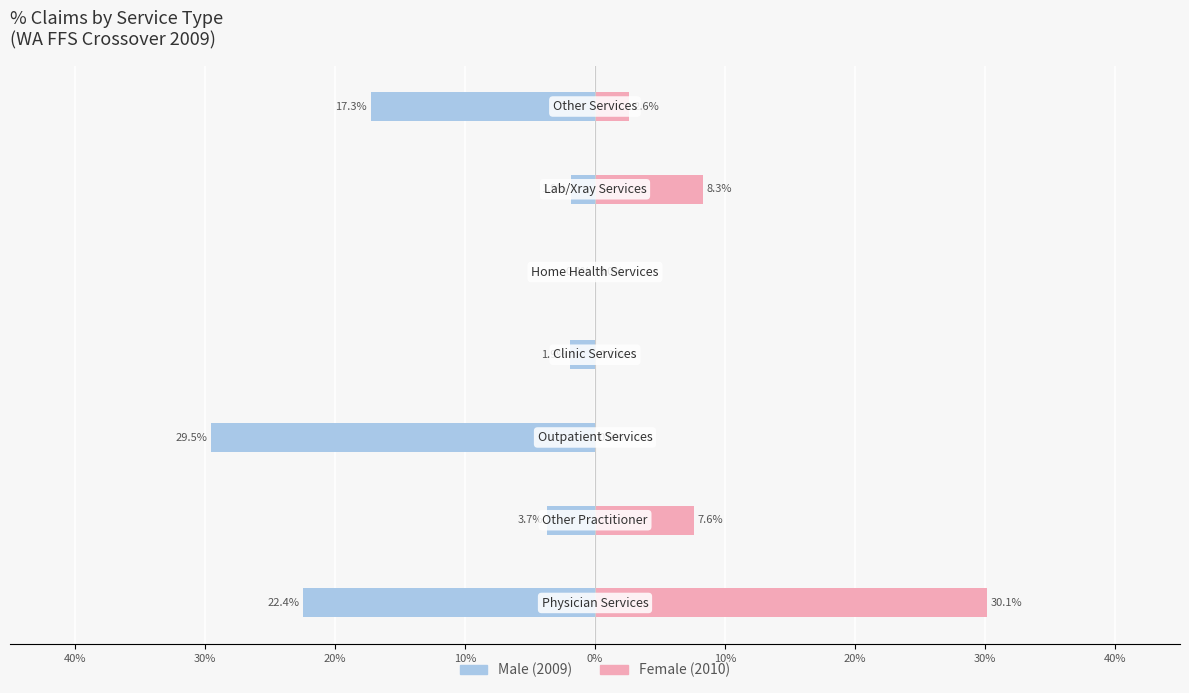

What is the sum of all Male values?

-76.7